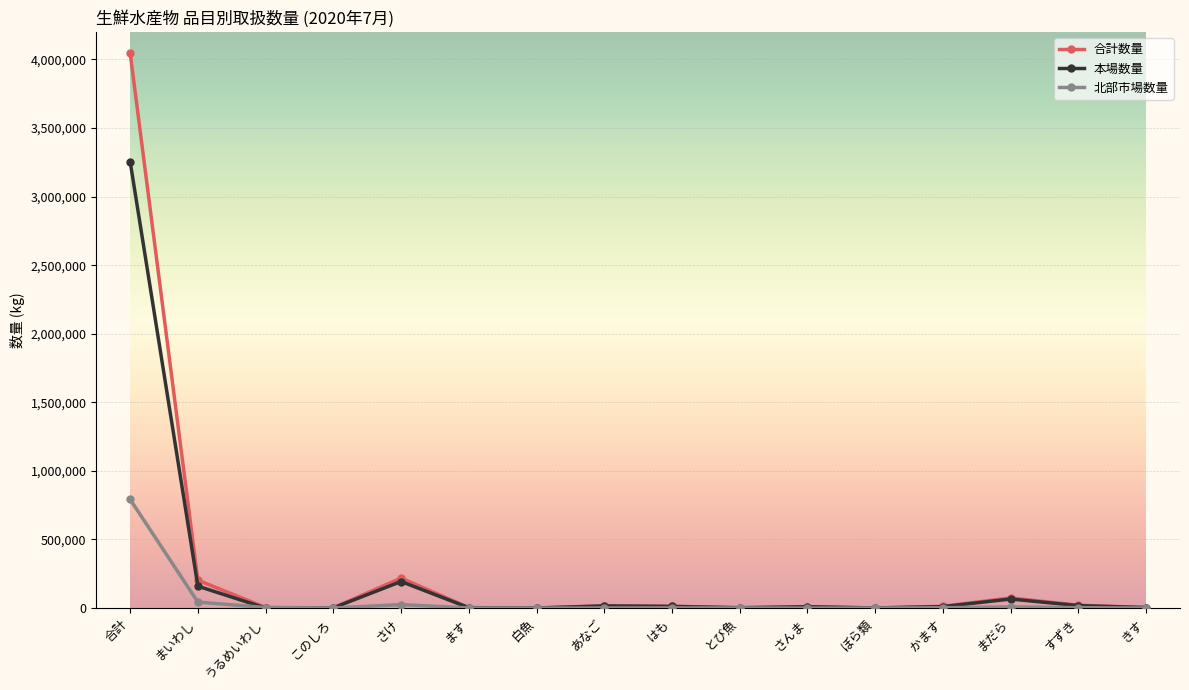

What is the minimum value for 北部市場数量?

1